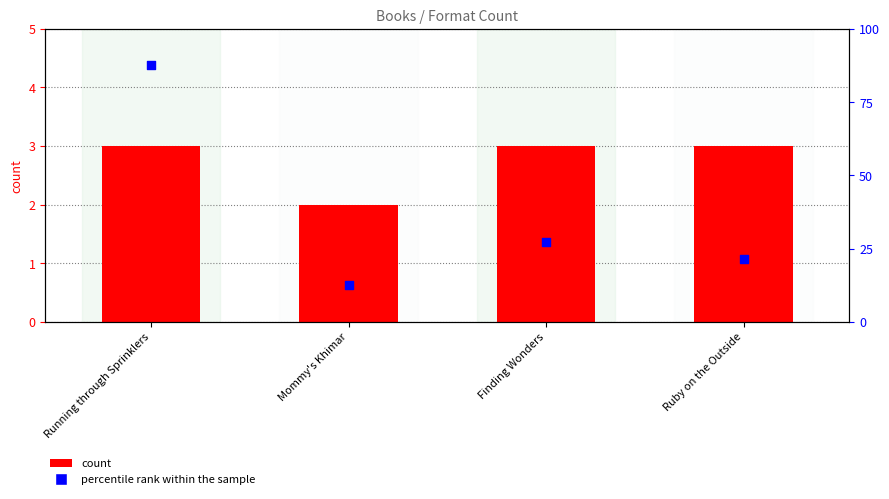

At which category is the sum across all series the highest?

Running through Sprinklers